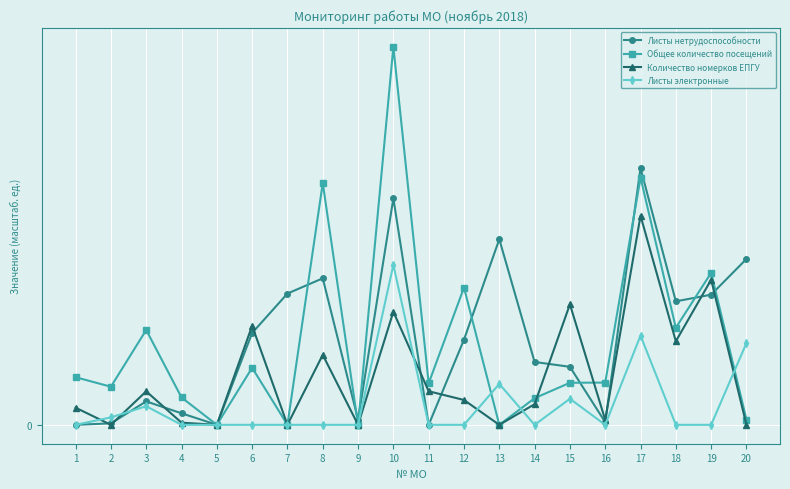

At how many categories does at least one series exceed 64?

3